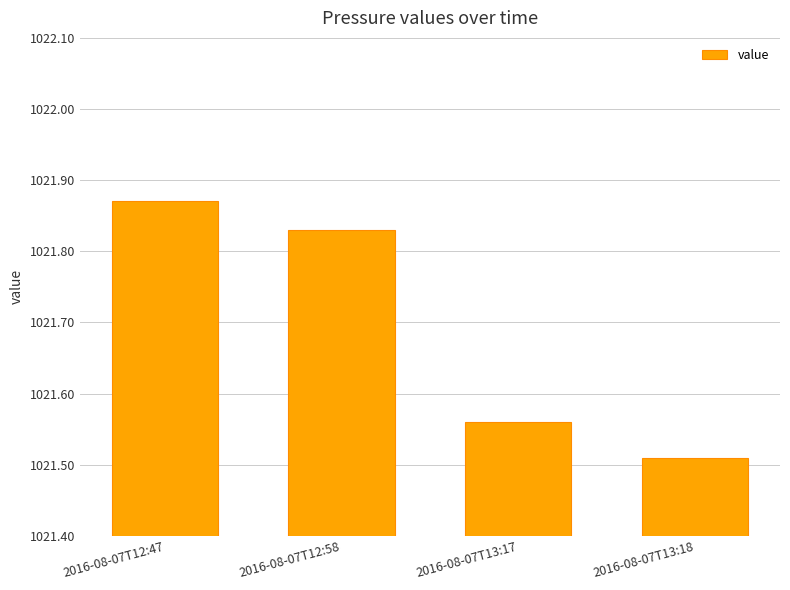

What is the change in value from 2016-08-07T12:58 to 2016-08-07T13:18?

-0.3